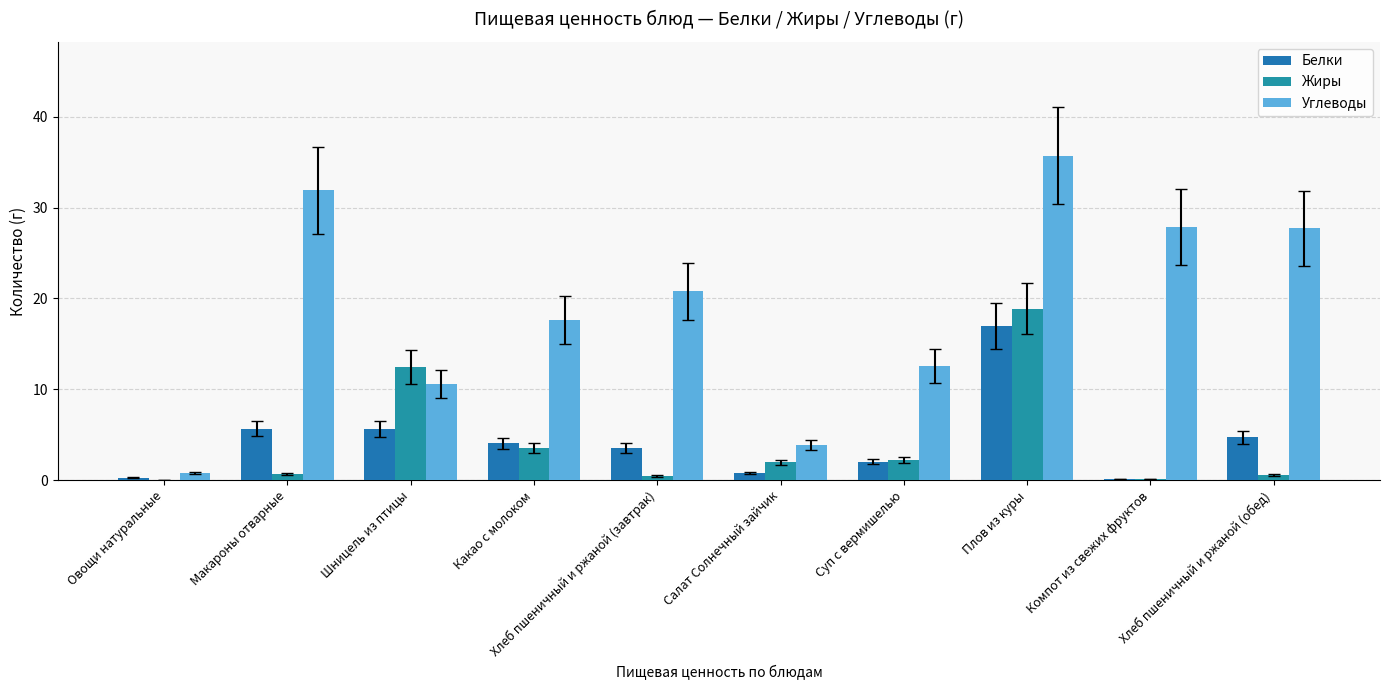

How many groups of bars are there?

10